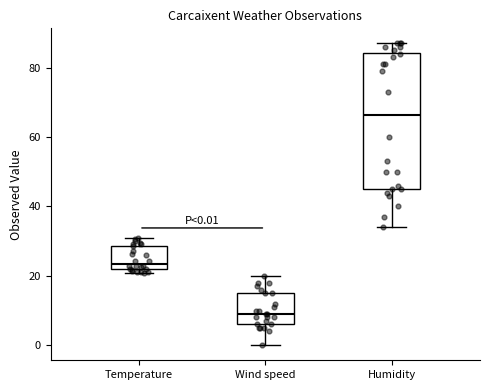

Which box's median line is the highest?

Humidity